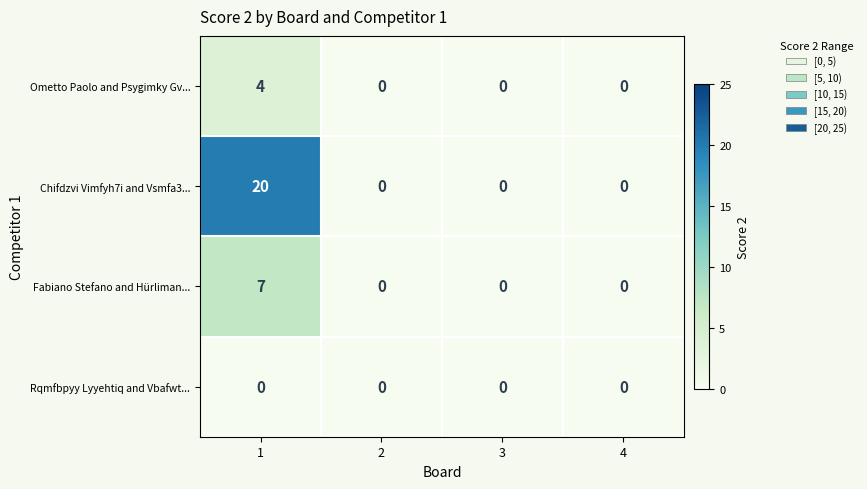

At how many categories does at least one series exceed 11?

1